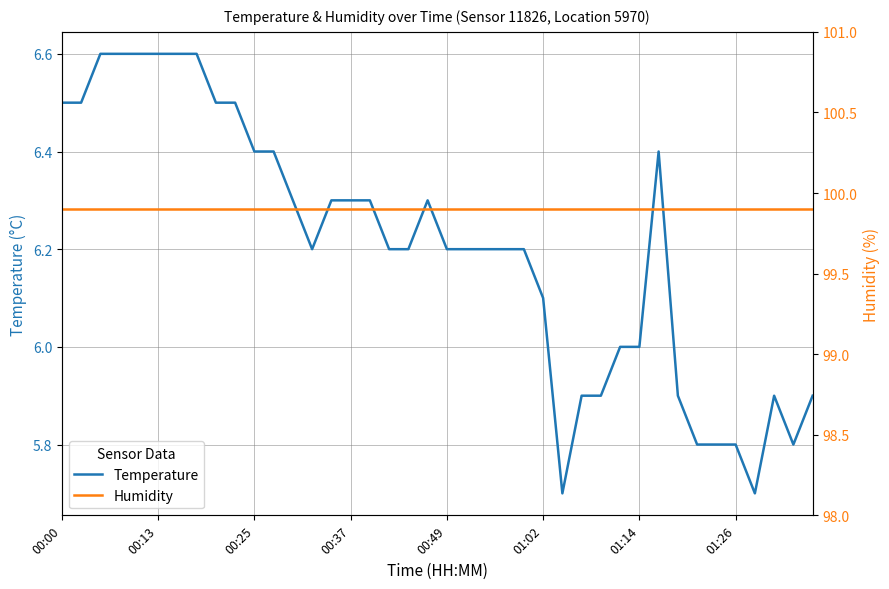

What is the highest value of the Humidity series?

99.9